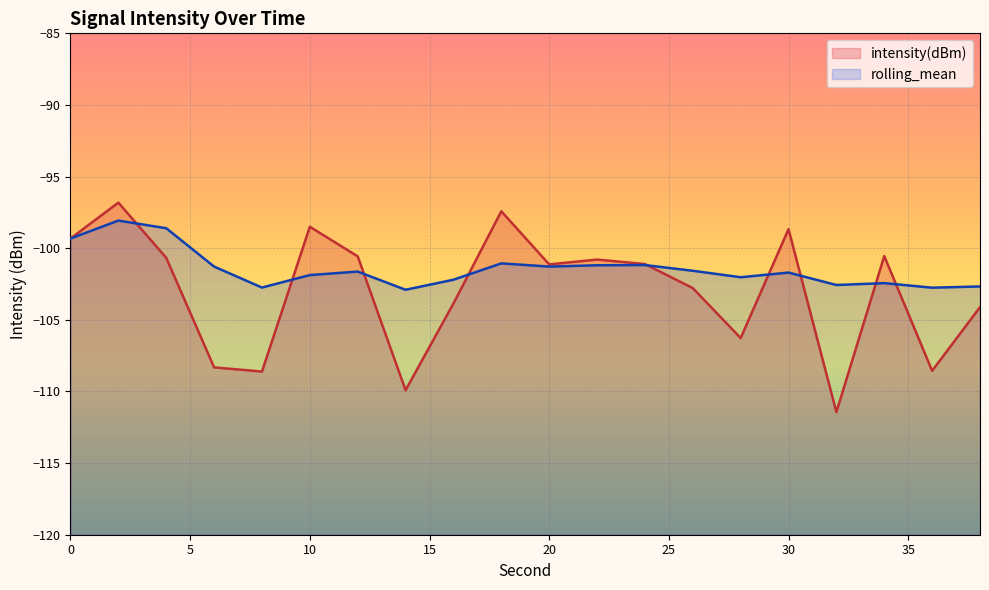

Which category has the lowest value across all series?

32